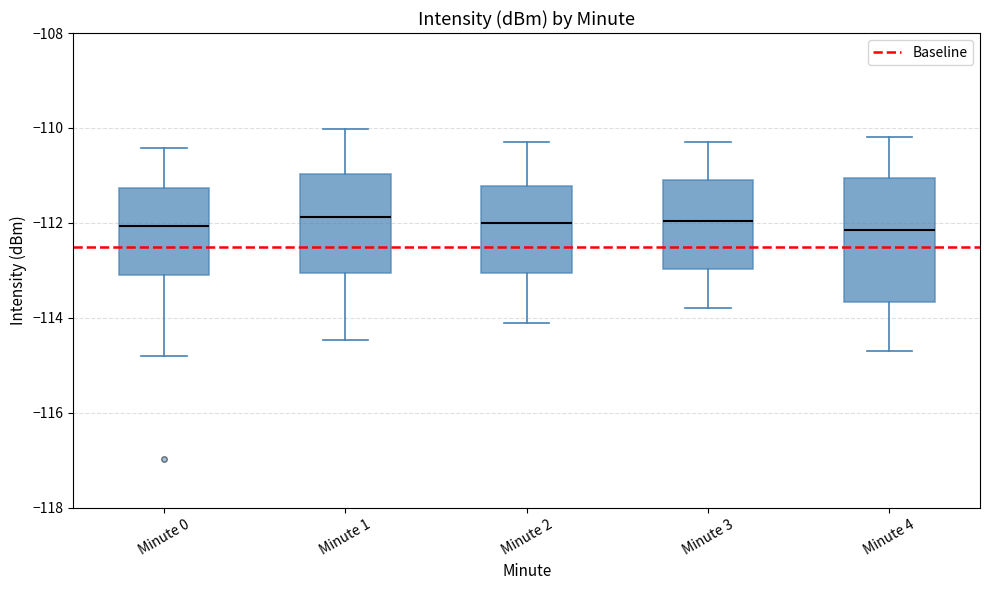

Where does the upper whisker of the box for Minute 1 end on the y-axis? The values are not printed on the chart, so give them approximately, as read against the axis.

-110.0